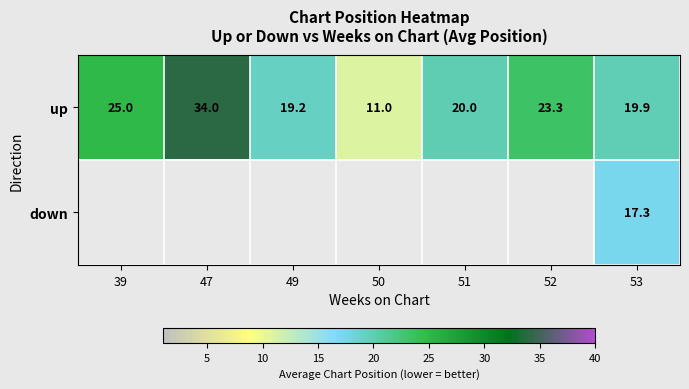

True or false: up has a value of 37.8 at 39.

False